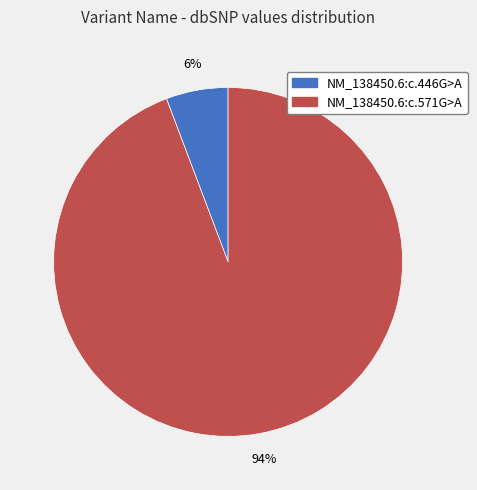

Which category has the biggest portion of the pie?

NM_138450.6:c.571G>A